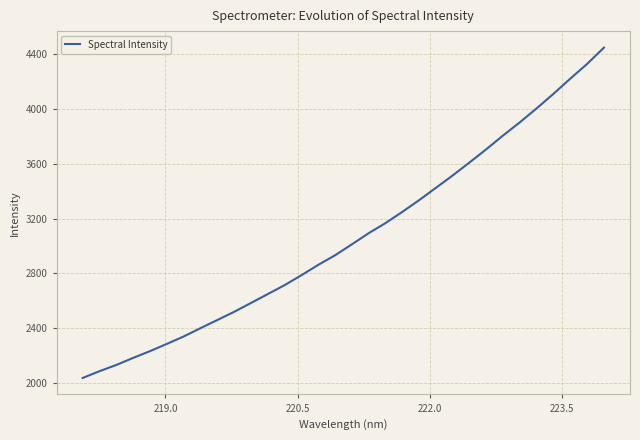

What is the difference between the maximum and minimum values?

2405.7